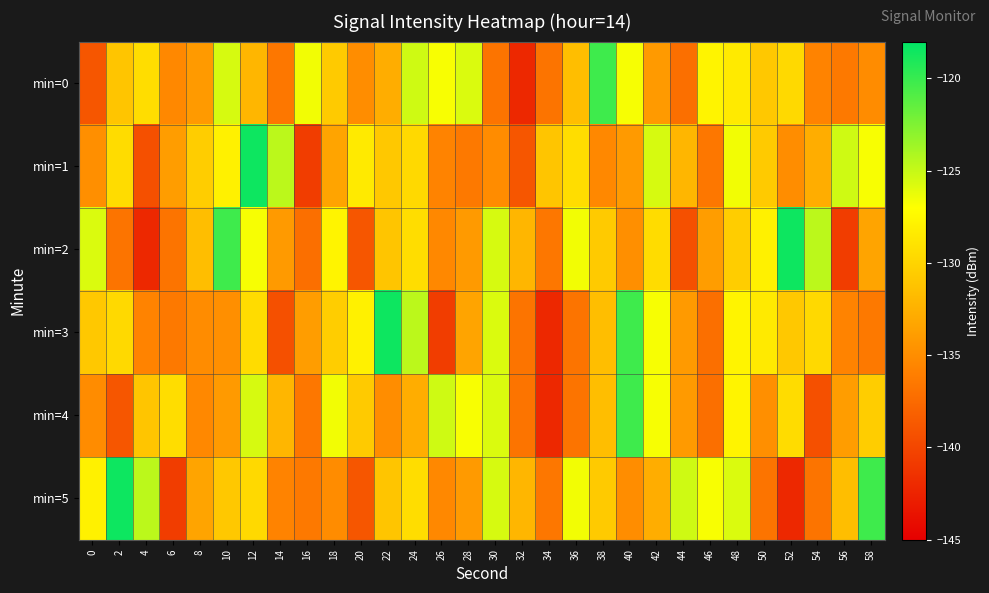

List the series in order of their peak value, lowest first.

min=0, min=4, min=1, min=2, min=3, min=5